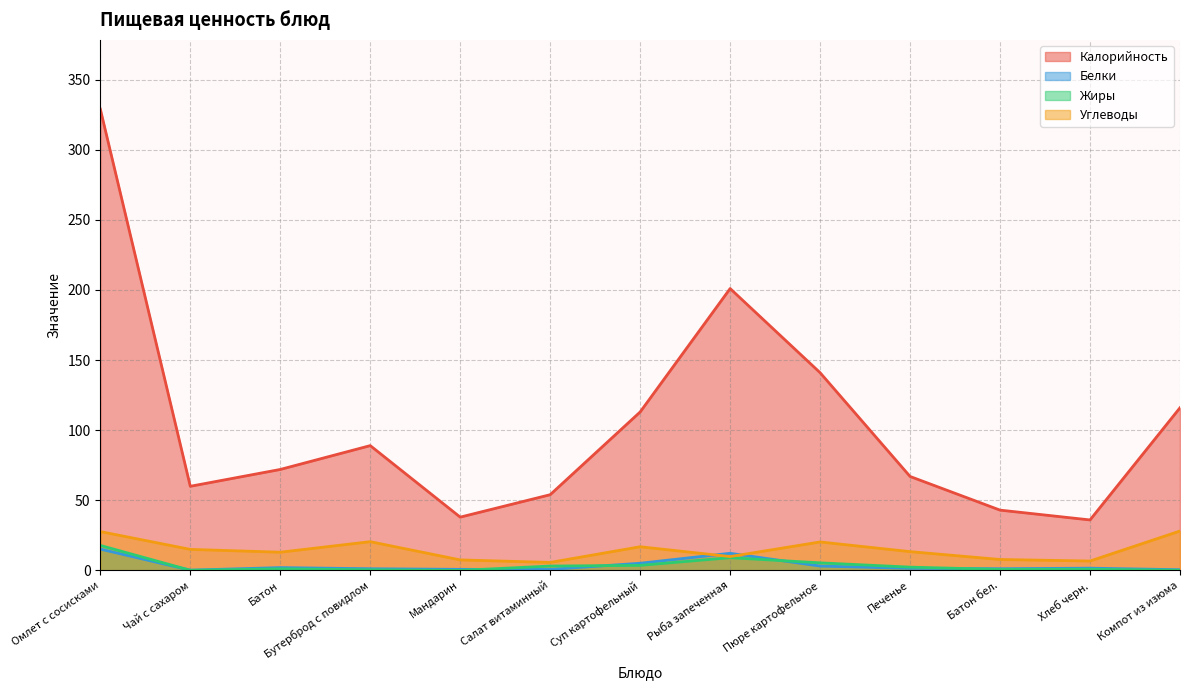

Rank the series at Чай с сахаром from lowest to highest value.

Жиры, Белки, Углеводы, Калорийность